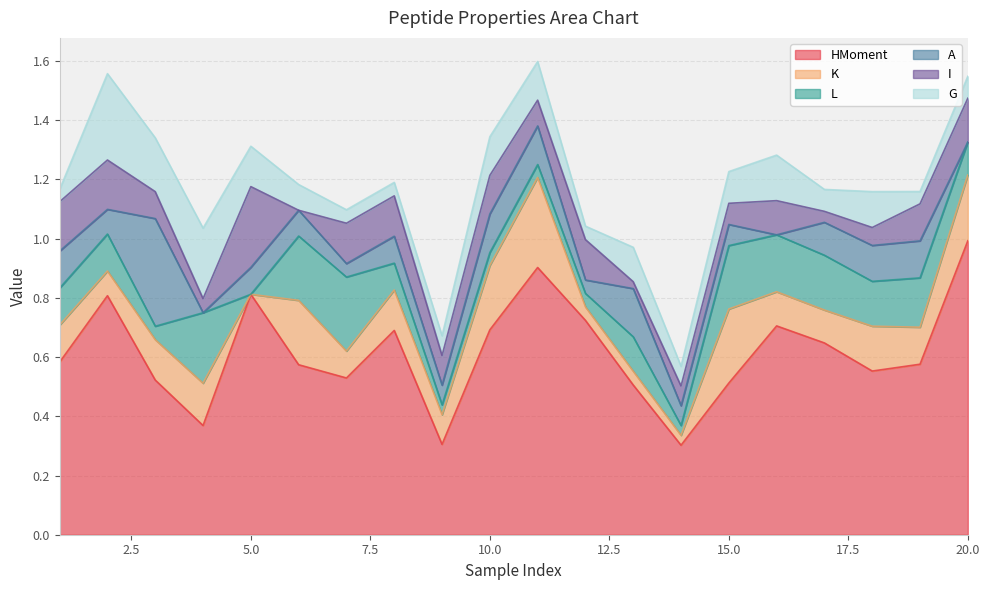

The HMoment series shows 0.8 at 5.0. True or false?

True